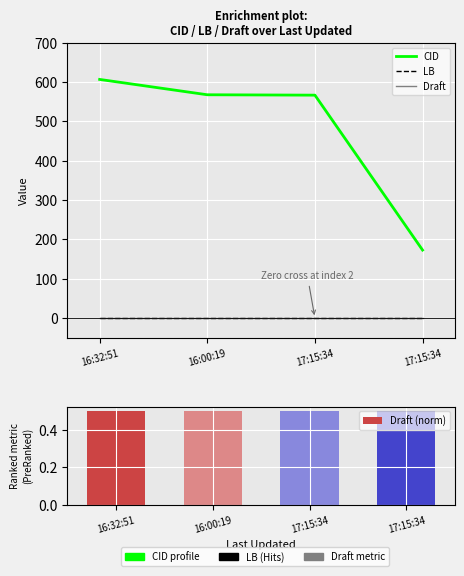

The value of LB at 17:15:34 is 0.0. True or false?

True